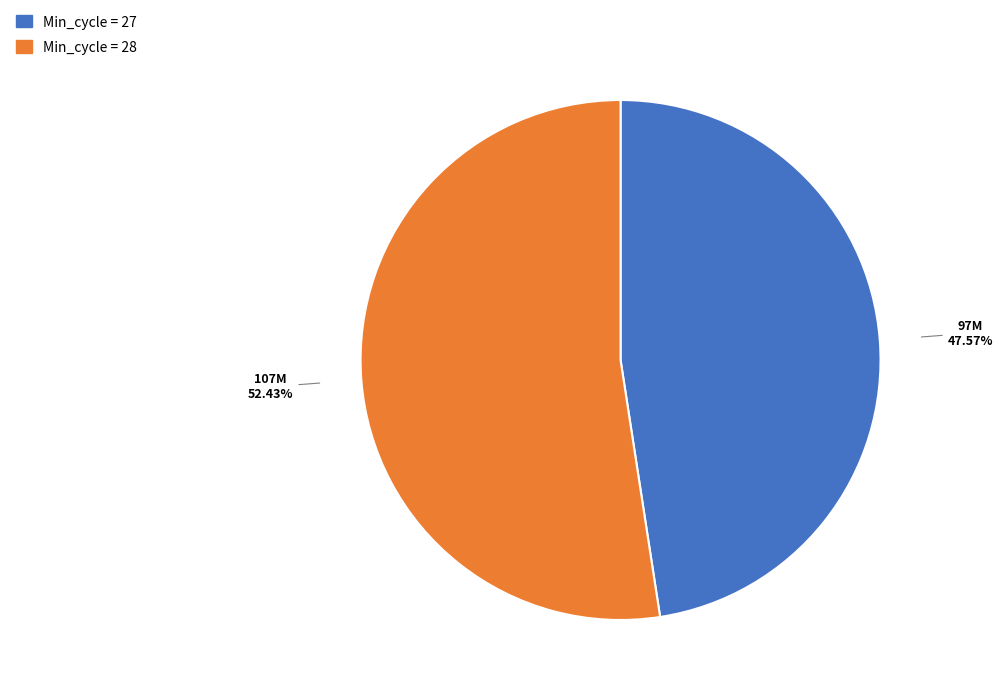

Does any single category account for the majority?

Yes